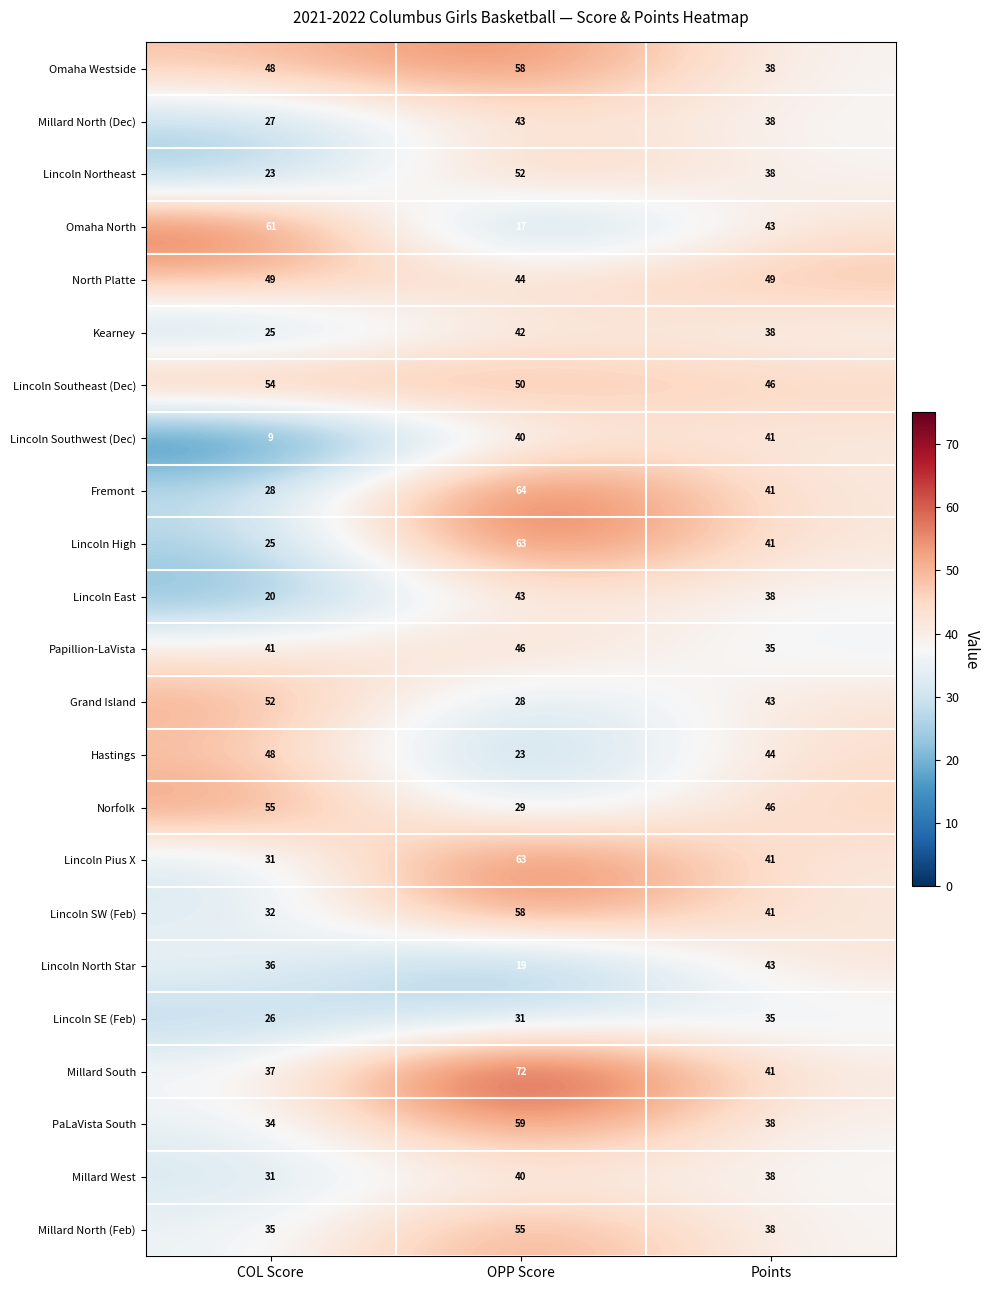

Rank the categories by Lincoln North Star value from highest to lowest.

Points, COL Score, OPP Score